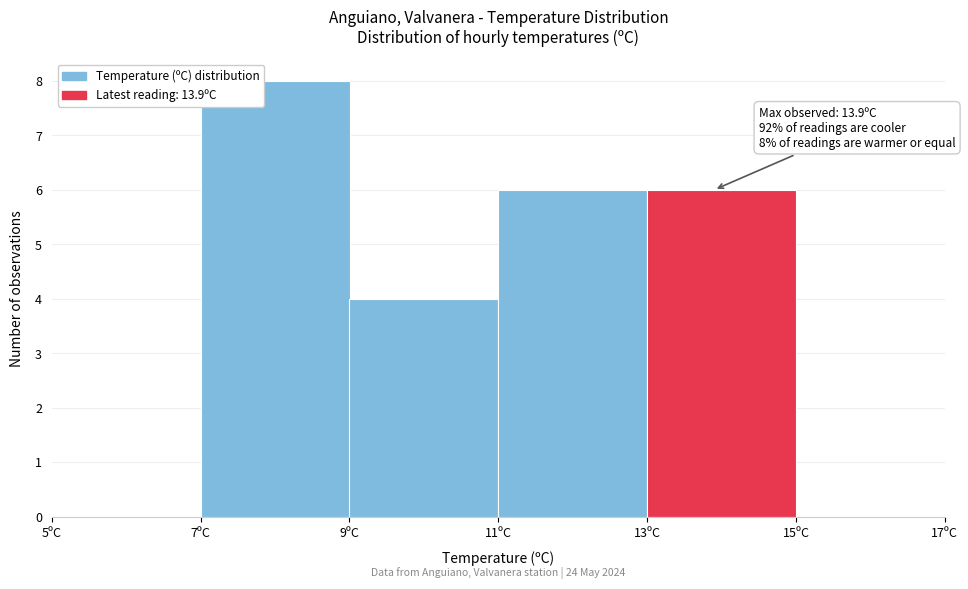

Which range on the x-axis has the tallest bar?

7 to 9